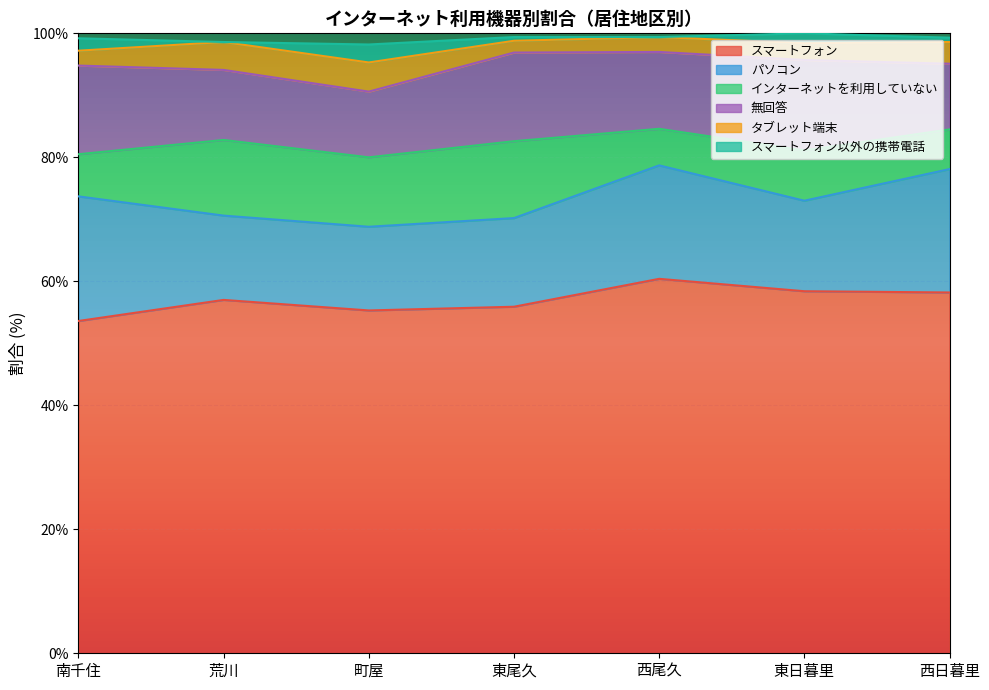

True or false: スマートフォン has more than 2 interior local peaks.

False